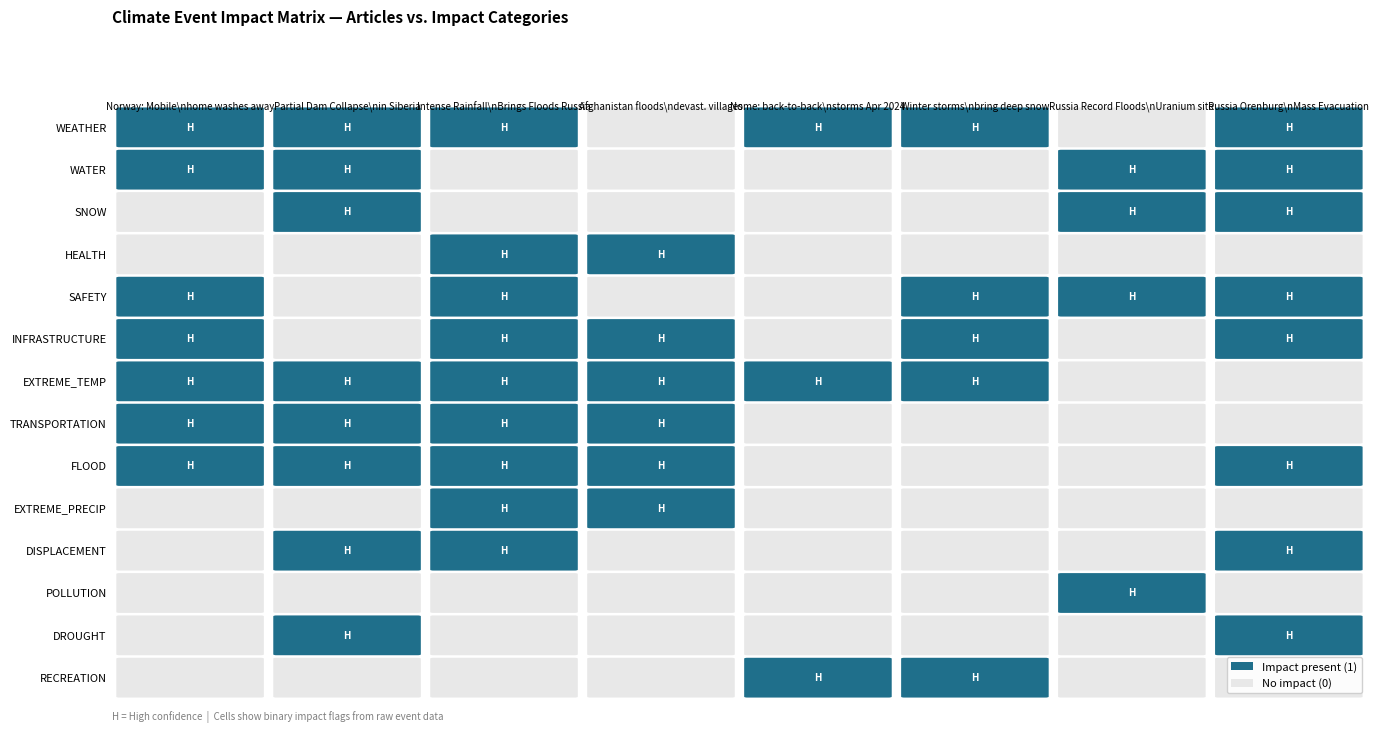

What is the spread (max minus min) of values at 0?

1